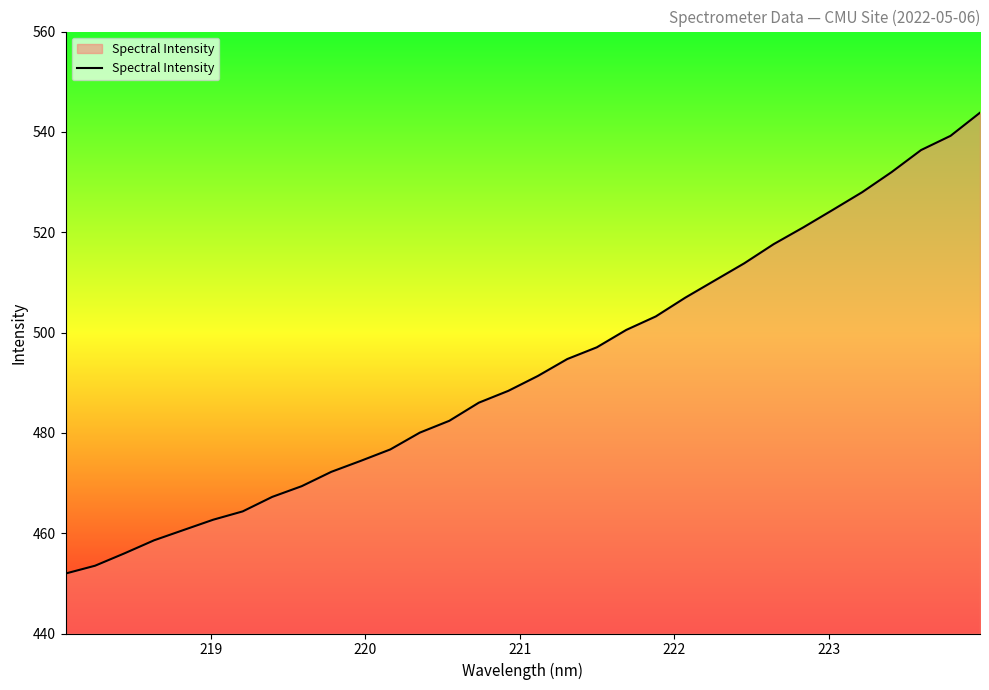

What is the maximum value shown in the chart?

543.8